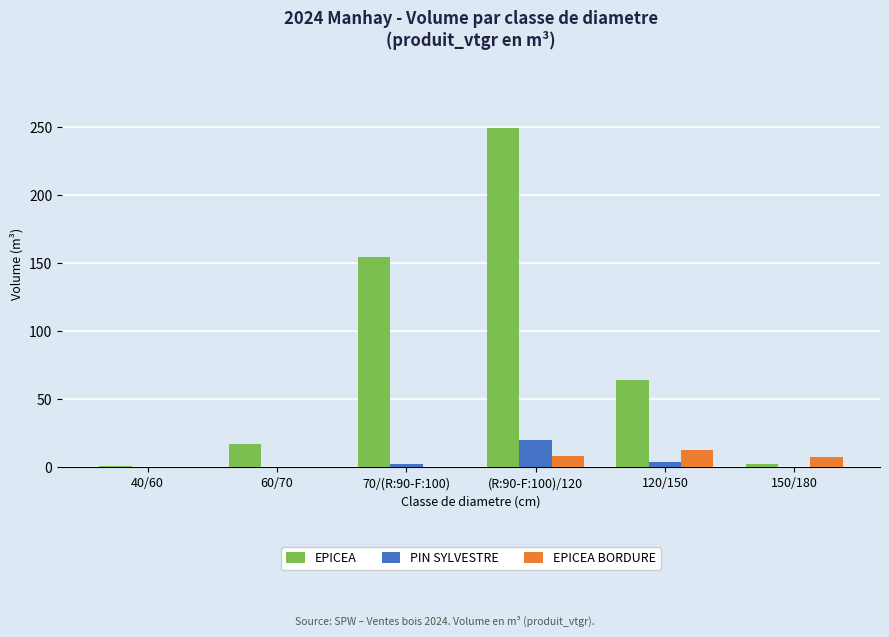

The value of PIN SYLVESTRE at 60/70 is 0.0. True or false?

True